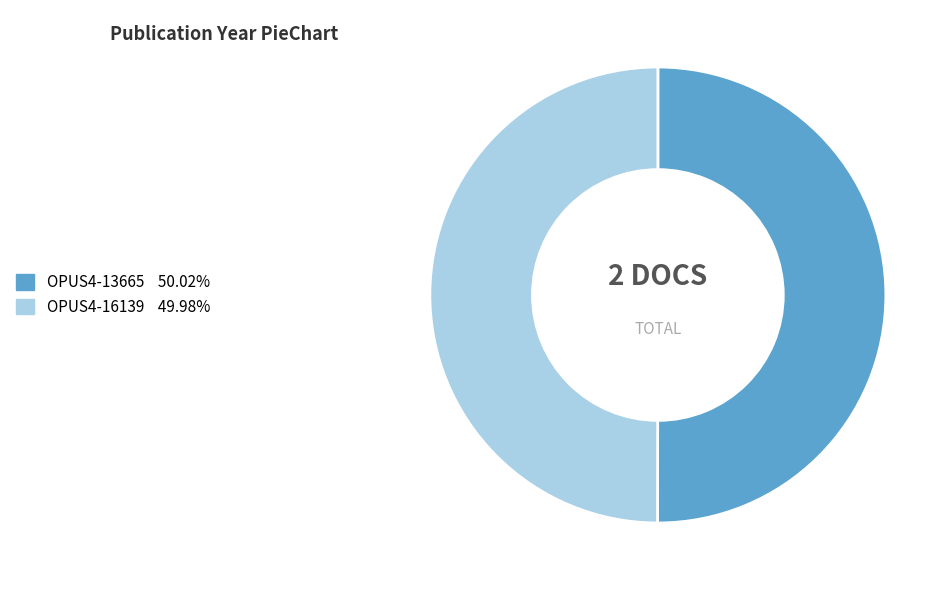

Combined, do OPUS4-13665 and OPUS4-16139 account for over 50%?

Yes